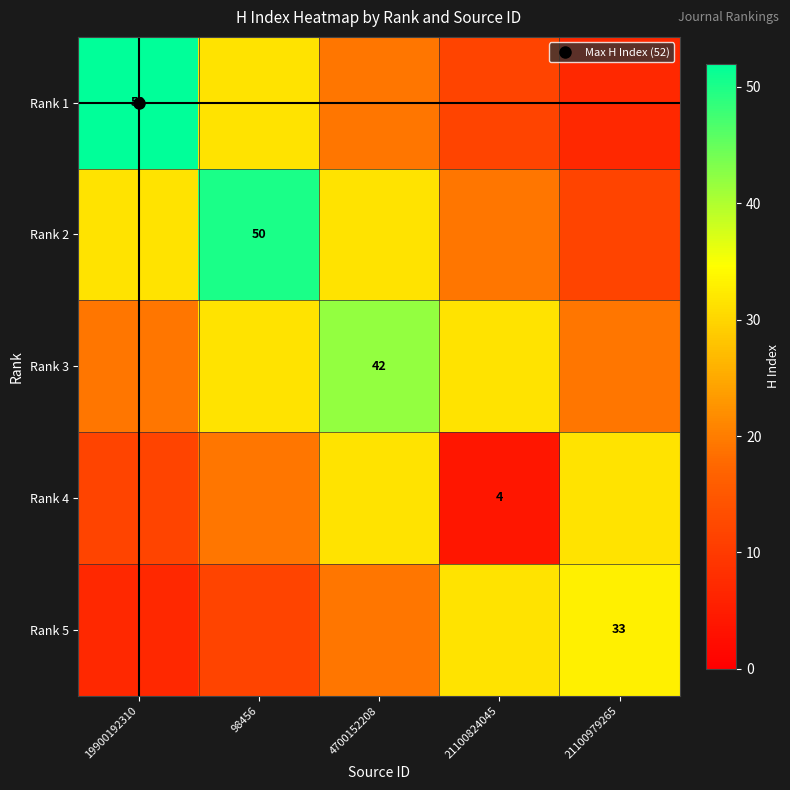

What value does the Rank 1 series have at 98456?

31.5